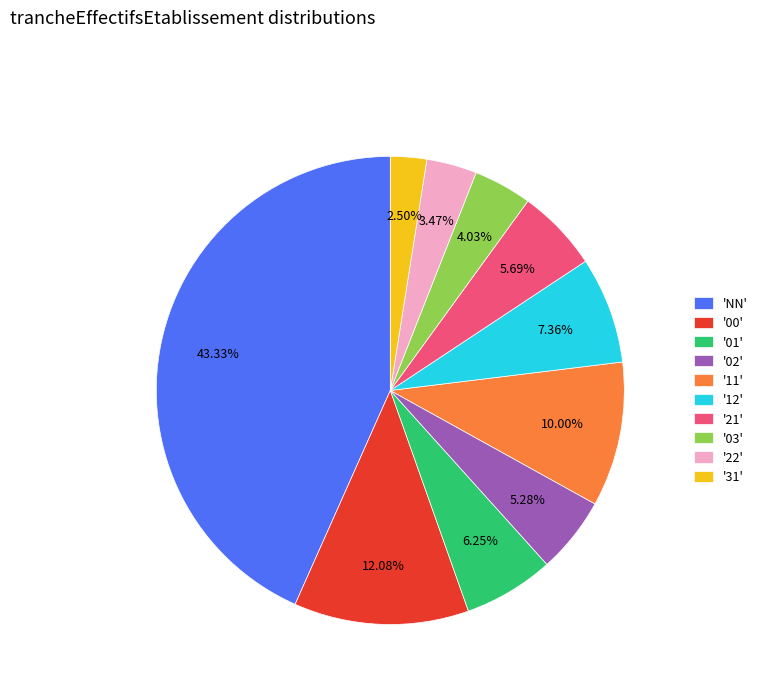

Which has a higher value, '21' or '31'?

'21'